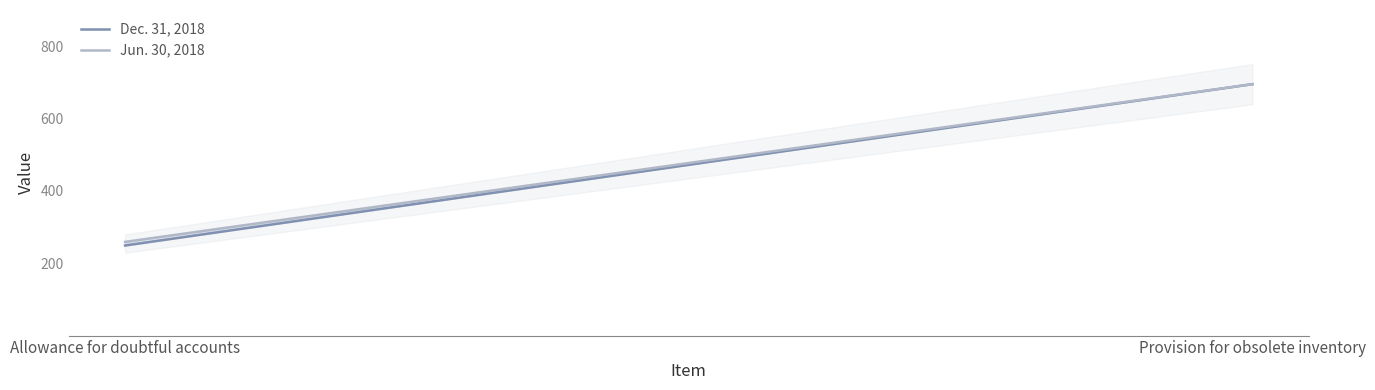

Which label corresponds to the smallest value in the chart?

Allowance for doubtful accounts